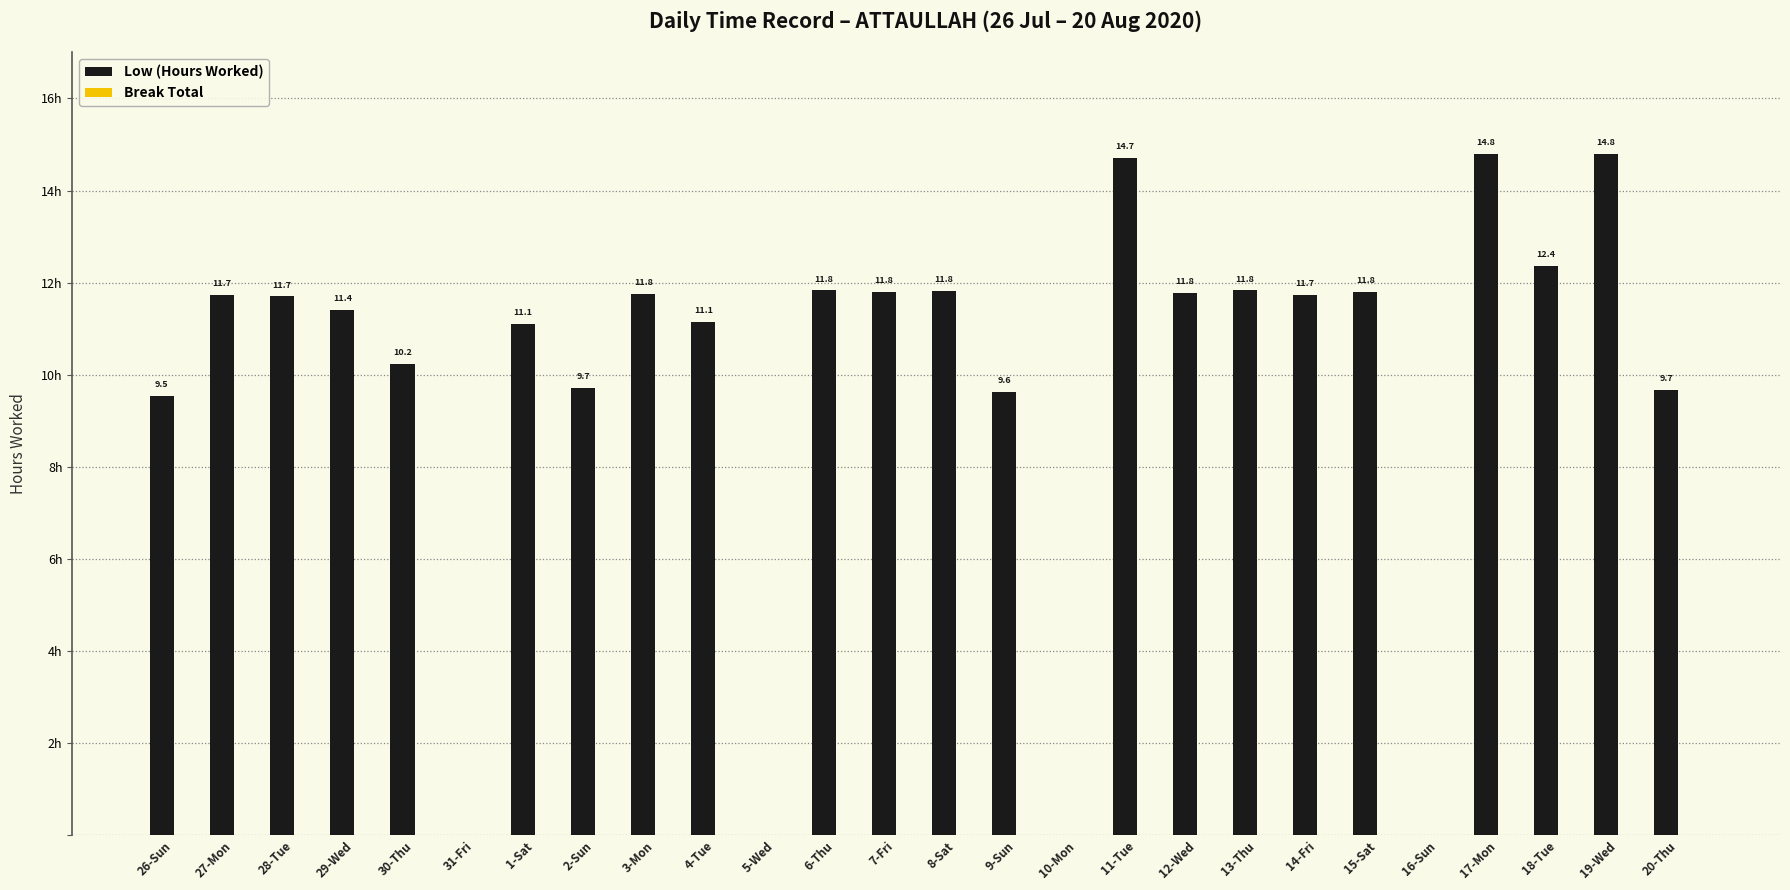

Which has a higher value, 5-Wed or 26-Sun?

26-Sun